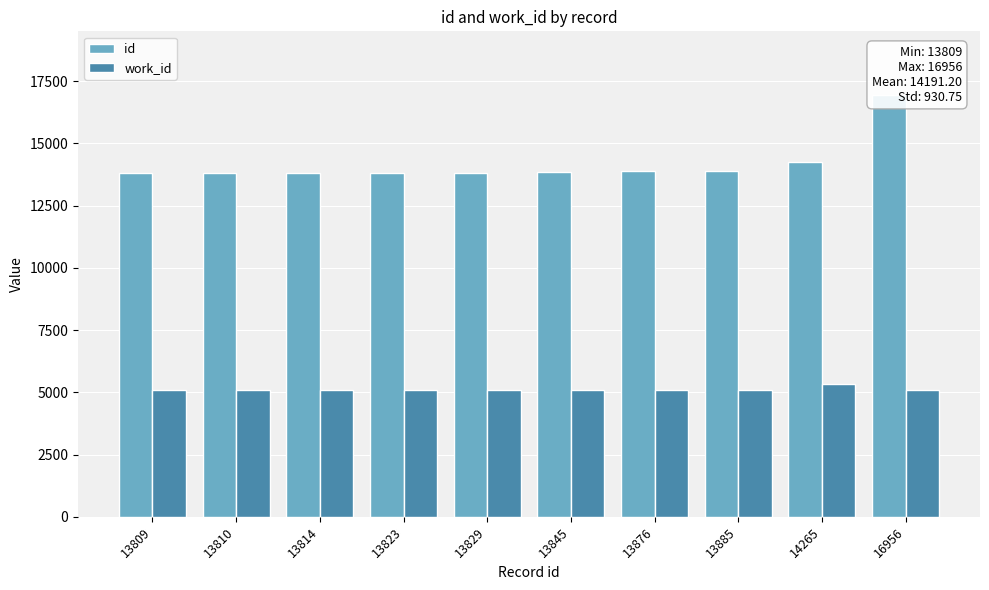

Where is id nearest to the value 15382?

14265